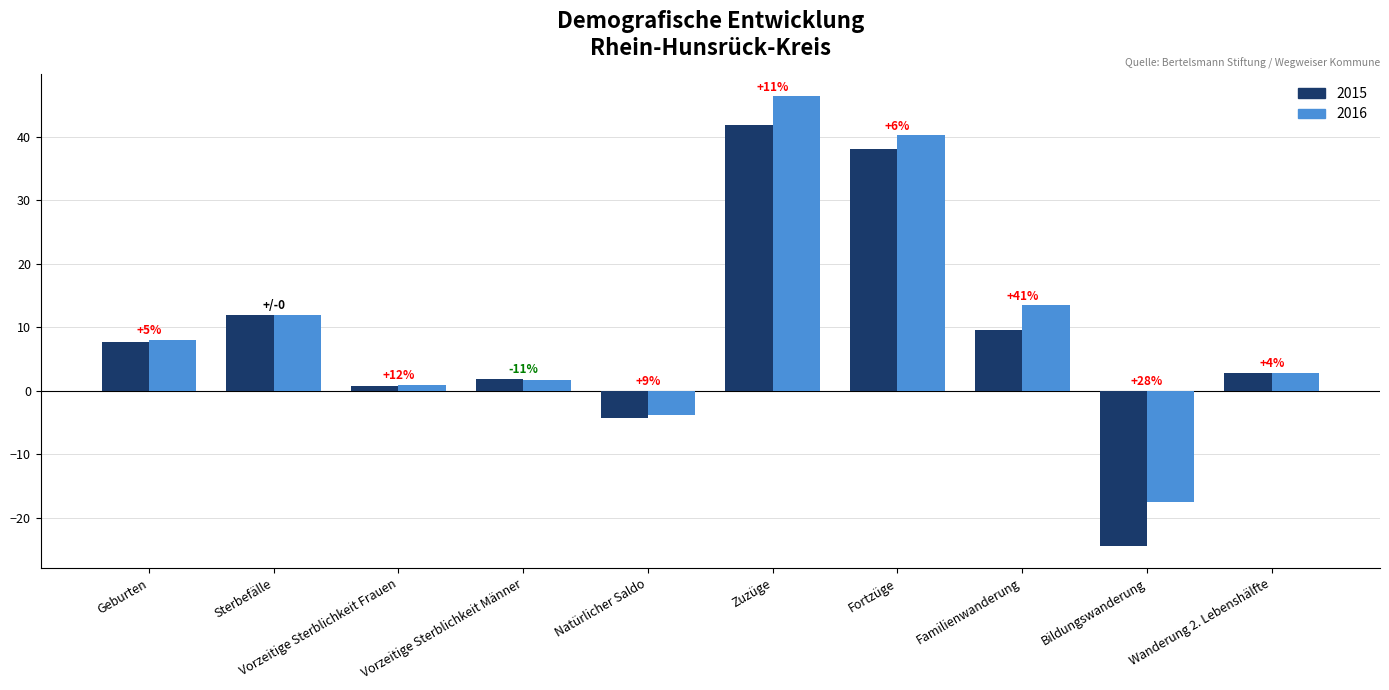

What is the approximate value of 2015 at Bildungswanderung?

-24.4